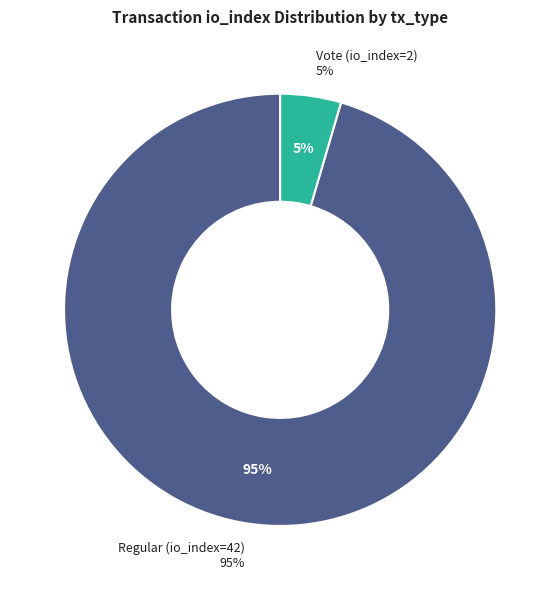

Does Vote (io_index=2) represent more than half of the total?

No